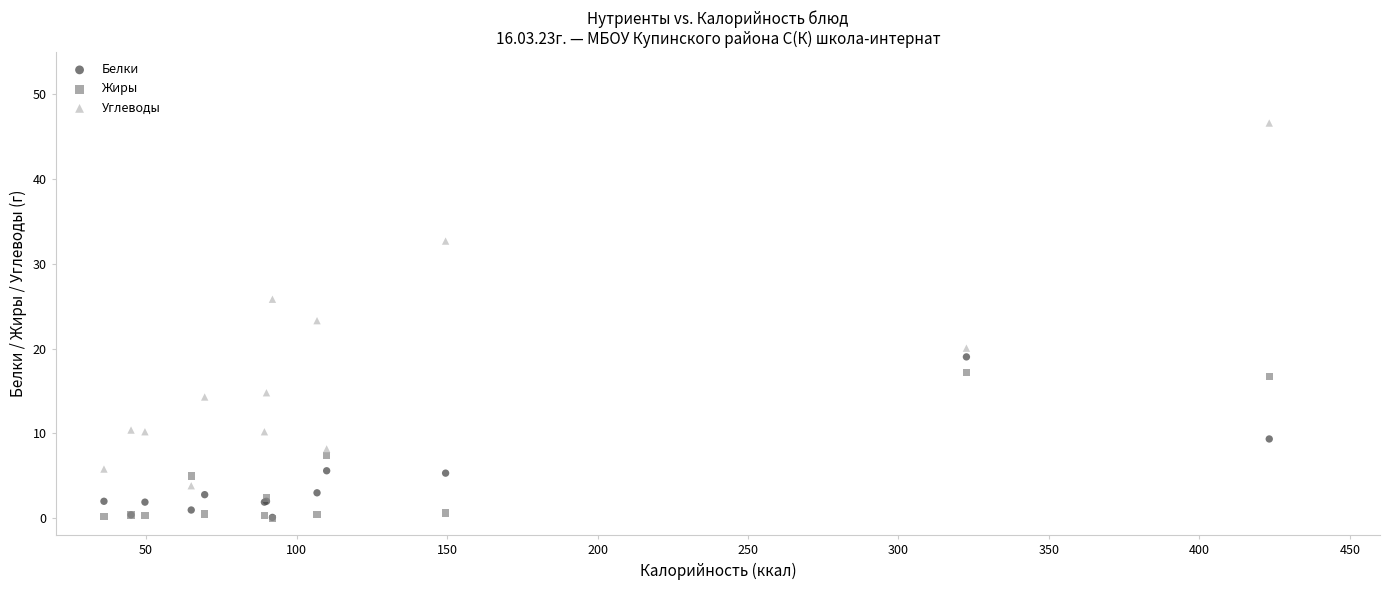

In the Углеводы series, what Y value is closest to 25?

25.8